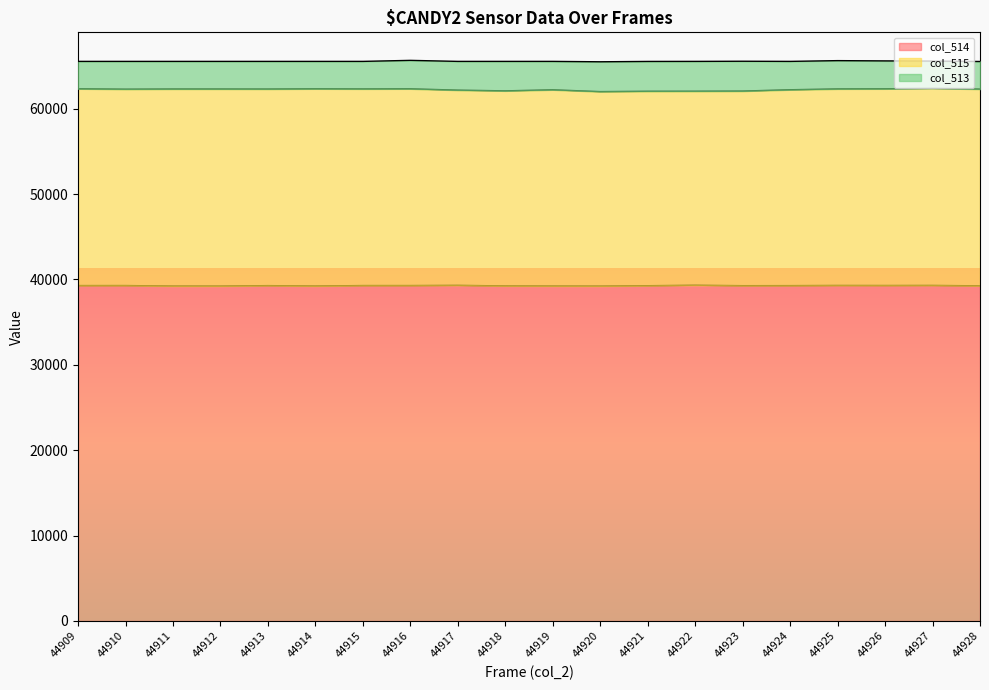

Reading left to right, extract all data points from this chart.

col_514: 39281	39284	39223	39221	39275	39228	39283	39284	39308	39239	39227	39219	39265	39321	39268	39275	39296	39290	39299	39250
col_515: 23045	22997	23078	23080	23021	23095	23026	23039	22861	22845	22981	22777	22774	22723	22791	22939	23015	23032	23077	23040
col_513: 3209	3254	3234	3234	3239	3212	3226	3332	3366	3451	3327	3493	3491	3491	3493	3321	3313	3270	3196	3233